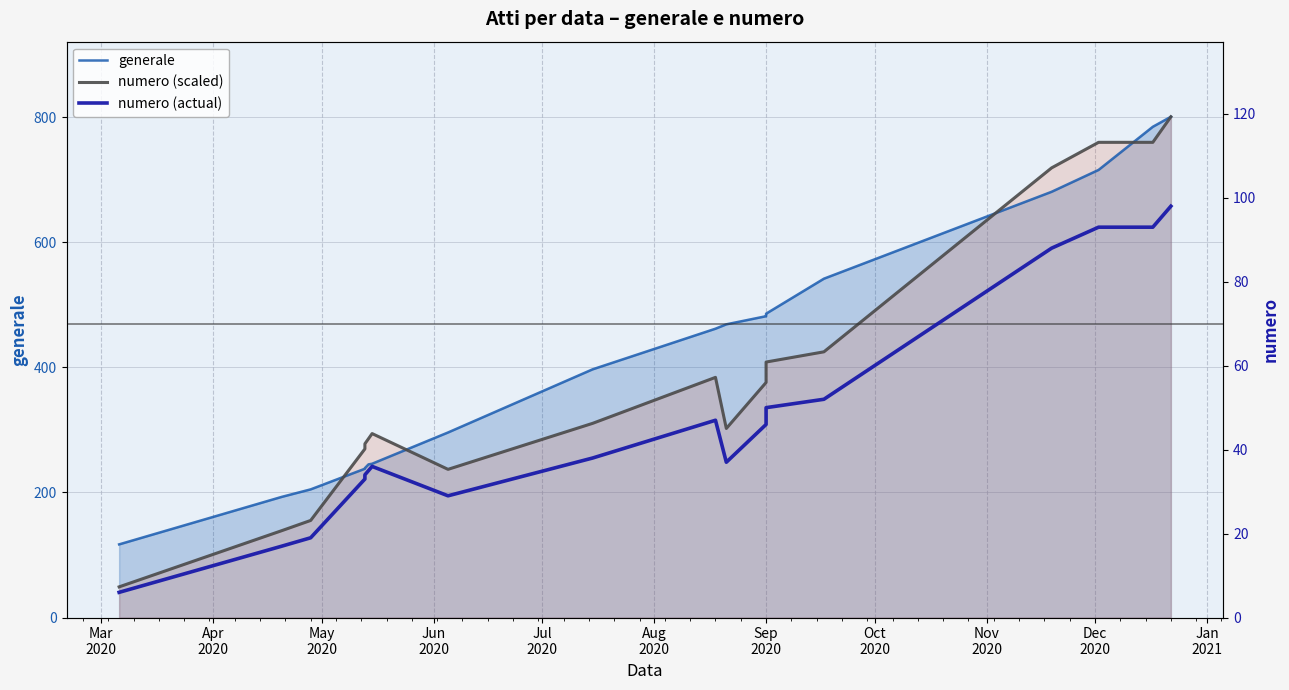

What are all the series names shown in the legend?

generale, numero (scaled), numero (actual)